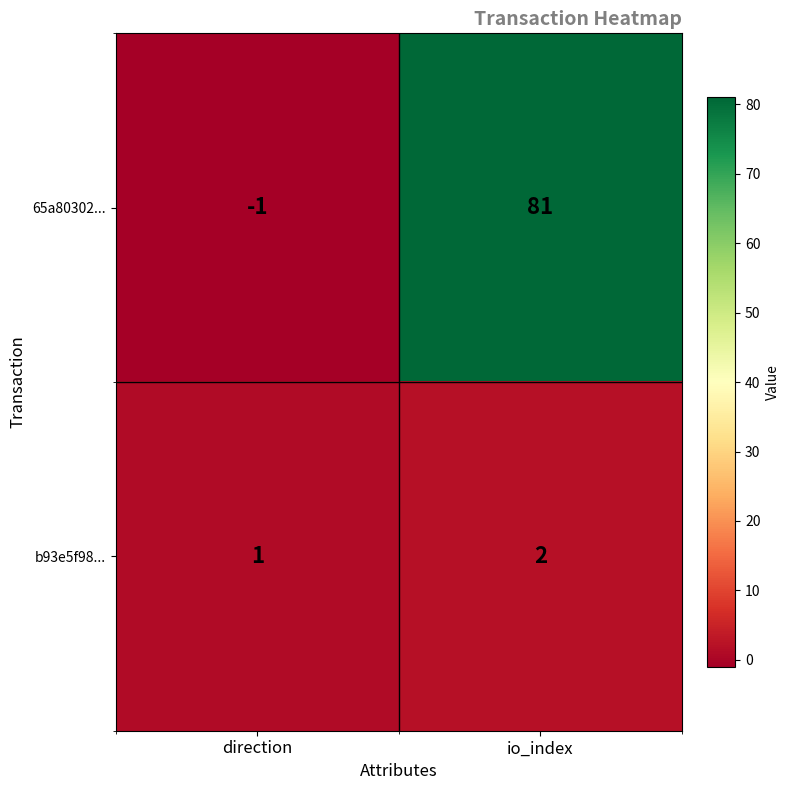

List the series in order of their overall mean, lowest first.

b93e5f98..., 65a80302...